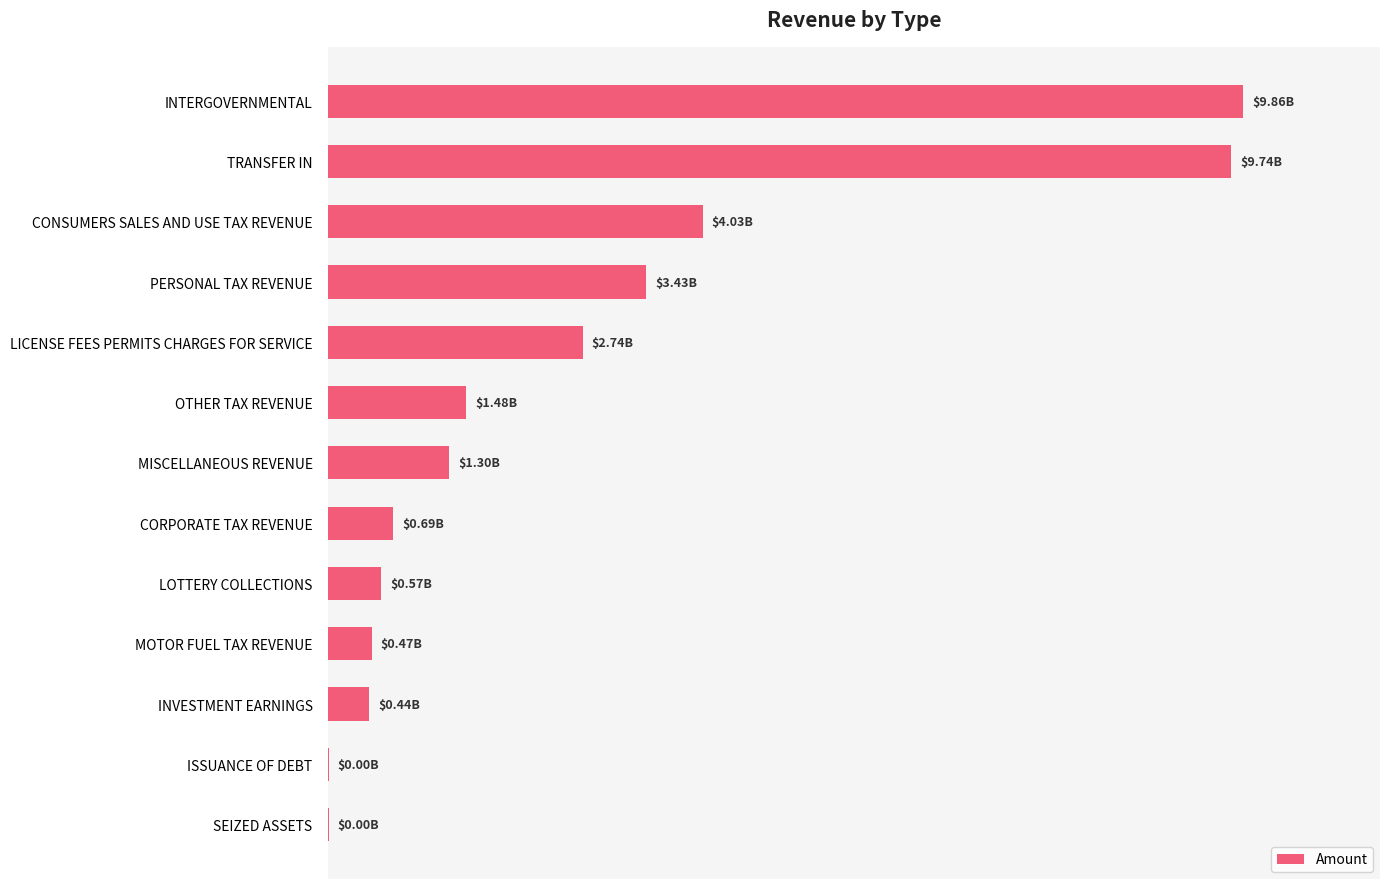

Are the bars horizontal?

Yes